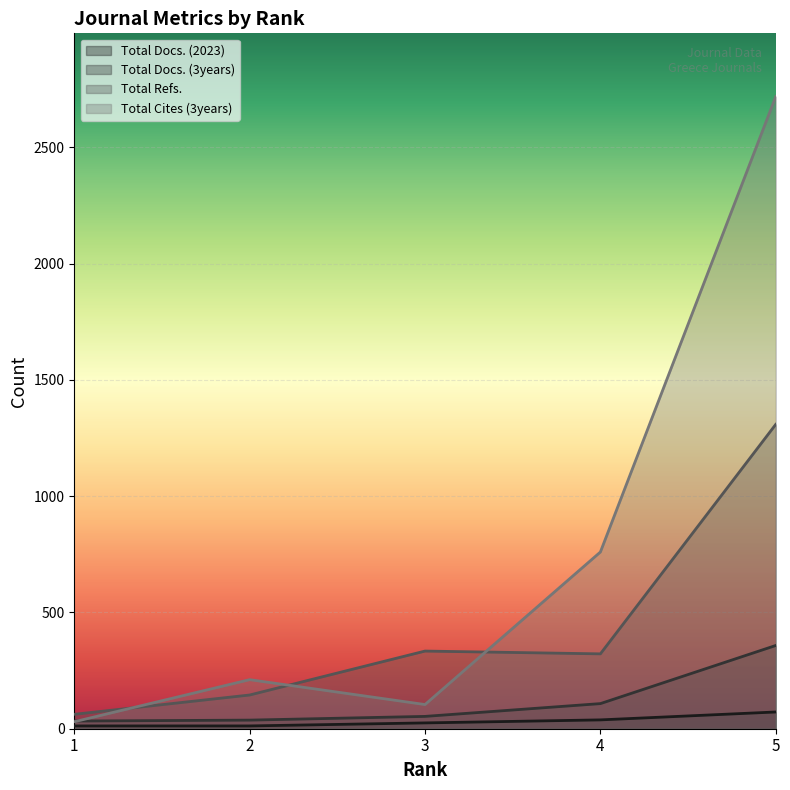

What is the total value across all series at 4?

1228